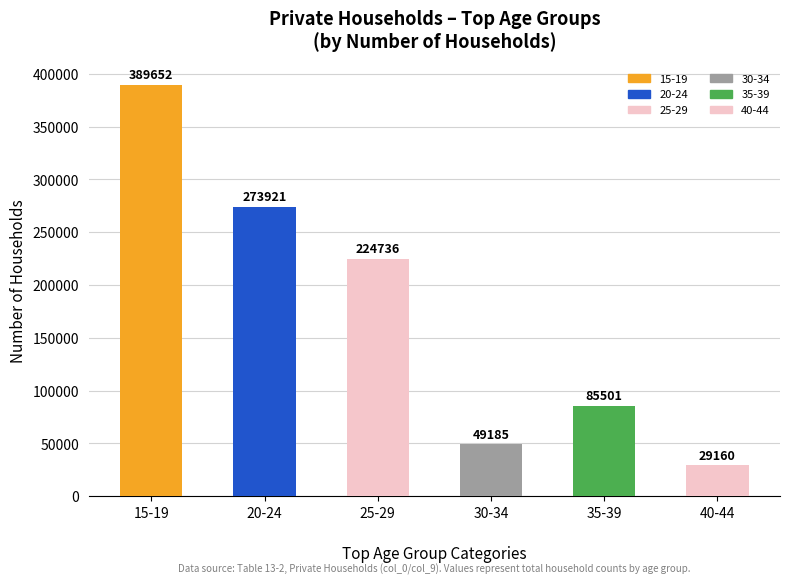

Rank the categories by value from lowest to highest.

40-44, 30-34, 35-39, 25-29, 20-24, 15-19